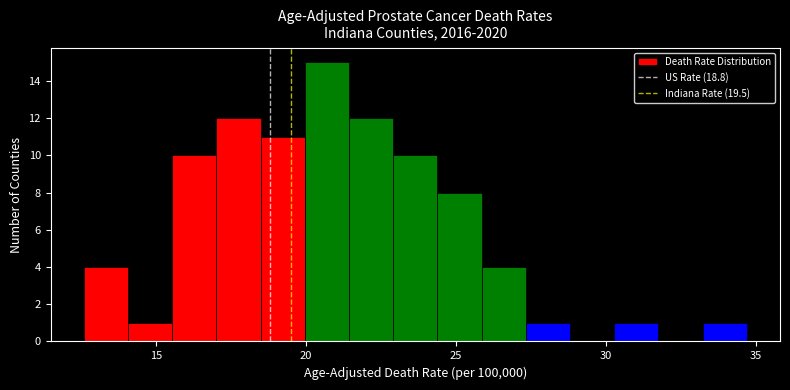

Around what value on the x-axis is the tallest bar? Give the approximate position of its centre, as read against the axis.

20.5